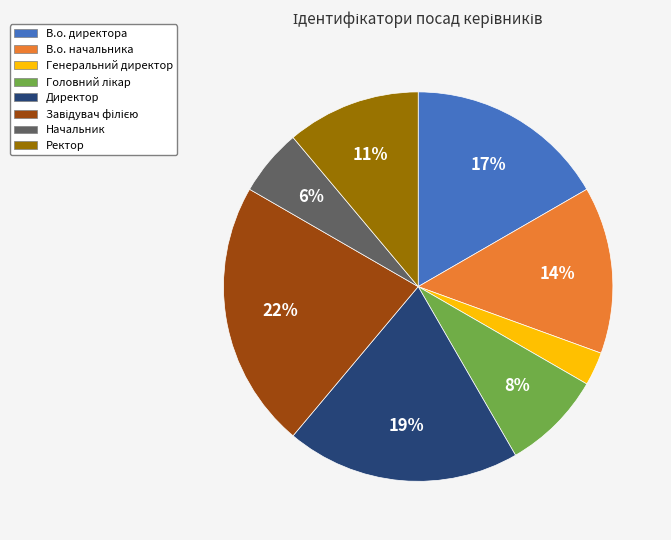

The Ректор slice represents 11% of the pie. True or false?

True